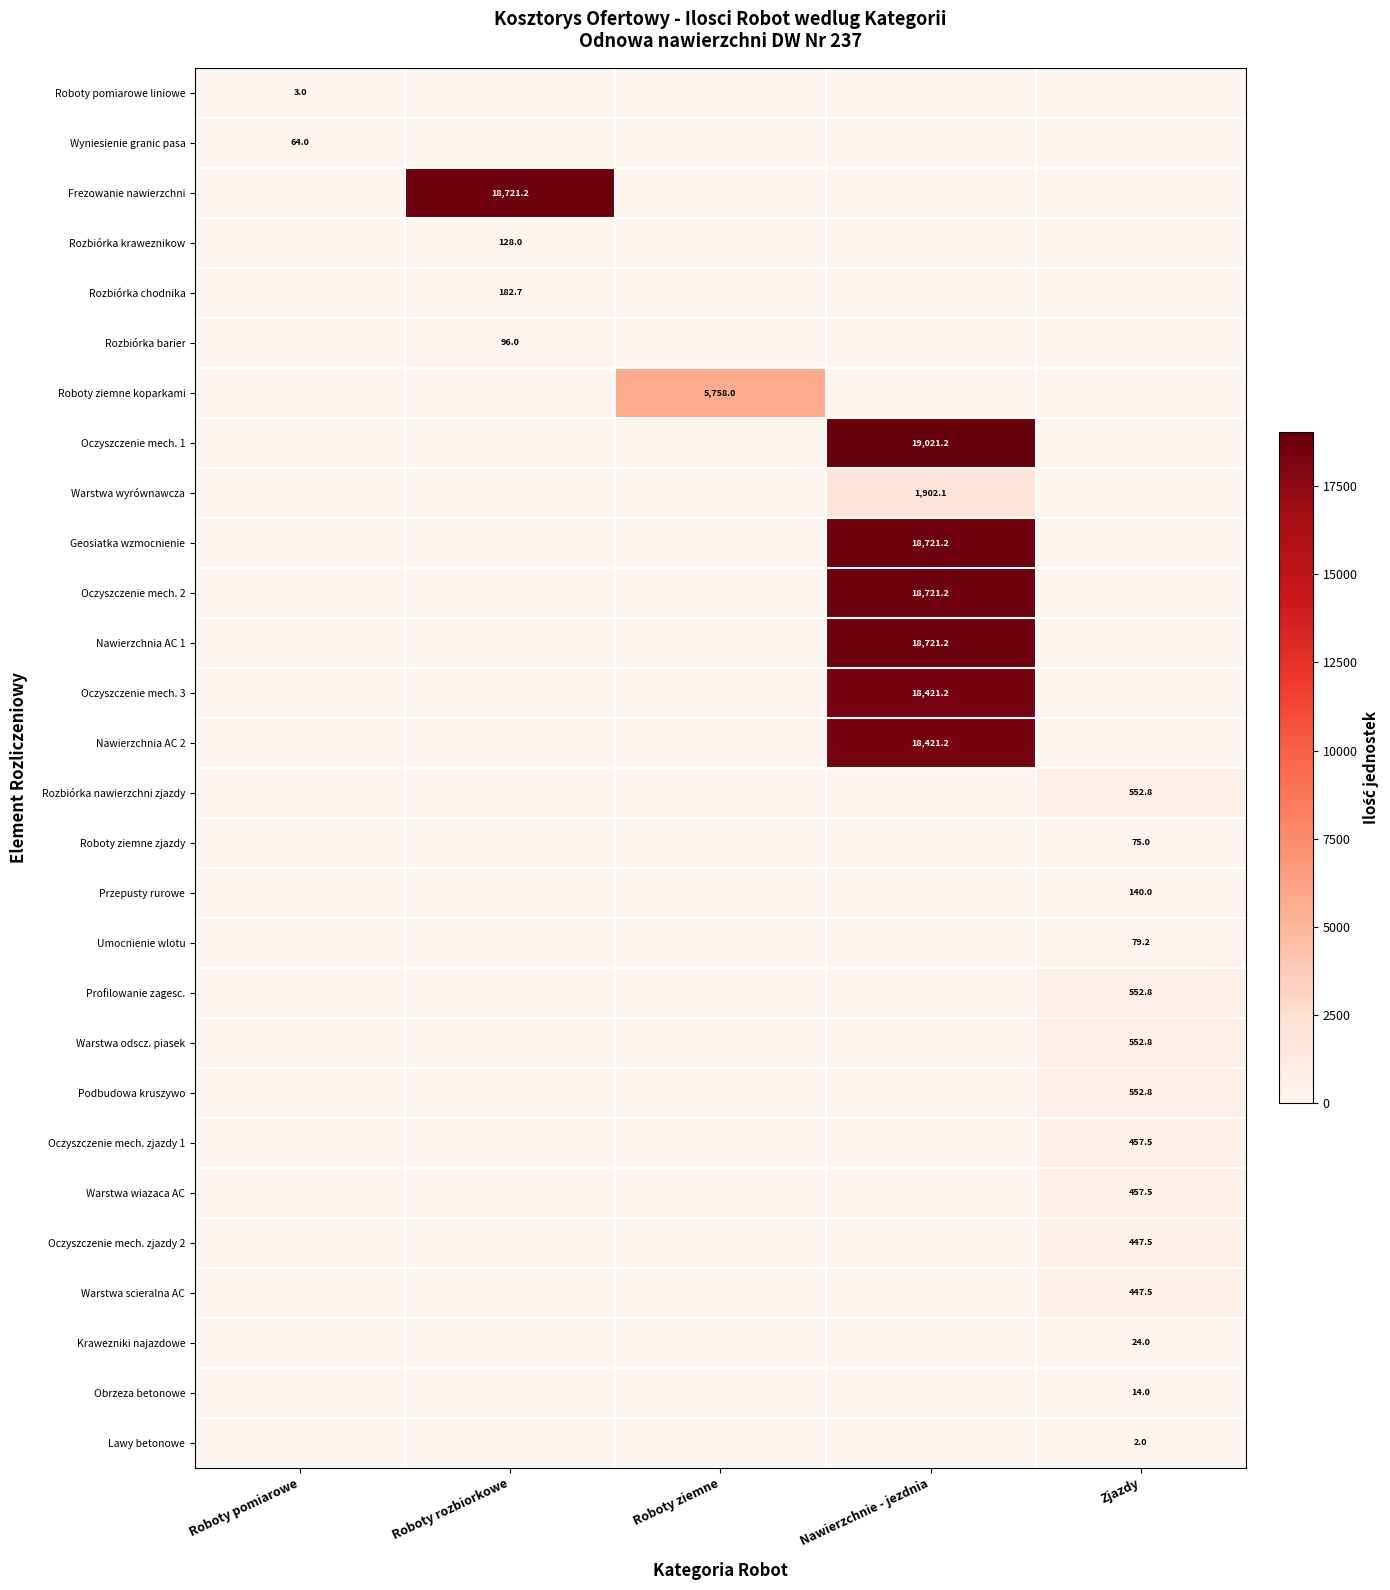

Between Zjazdy and Roboty ziemne, which is larger?

Zjazdy